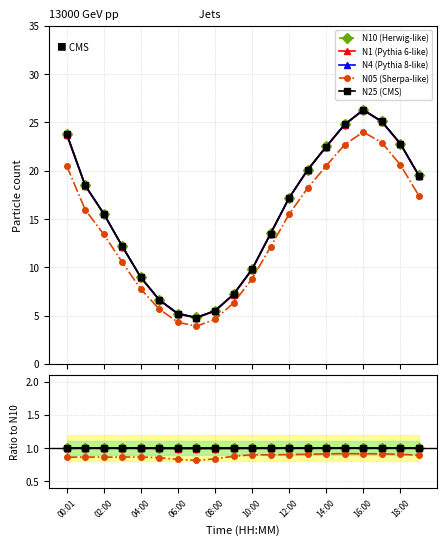

Reading left to right, what are all the values shown in this chart?

N10 (Herwig-like): 1.0	1.0	1.0	1.0	1.0	1.0	1.0	1.0	1.0	1.0	1.0	1.0	1.0	1.0	1.0	1.0	1.0	1.0	1.0	1.0
N1 (Pythia 6-like): 1.0	1.0	1.0	1.0	1.0	1.0	1.0	1.0	1.0	1.0	1.0	1.0	1.0	1.0	1.0	1.0	1.0	1.0	1.0	1.0
N4 (Pythia 8-like): 1.0	1.0	1.0	1.0	1.0	1.0	1.0	1.0	1.0	1.0	1.0	1.0	1.0	1.0	1.0	1.0	1.0	1.0	1.0	1.0
N05 (Sherpa-like): 0.9	0.9	0.9	0.9	0.9	0.9	0.8	0.8	0.8	0.9	0.9	0.9	0.9	0.9	0.9	0.9	0.9	0.9	0.9	0.9
N25 (CMS): 1.0	1.0	1.0	1.0	1.0	1.0	1.0	1.0	1.0	1.0	1.0	1.0	1.0	1.0	1.0	1.0	1.0	1.0	1.0	1.0